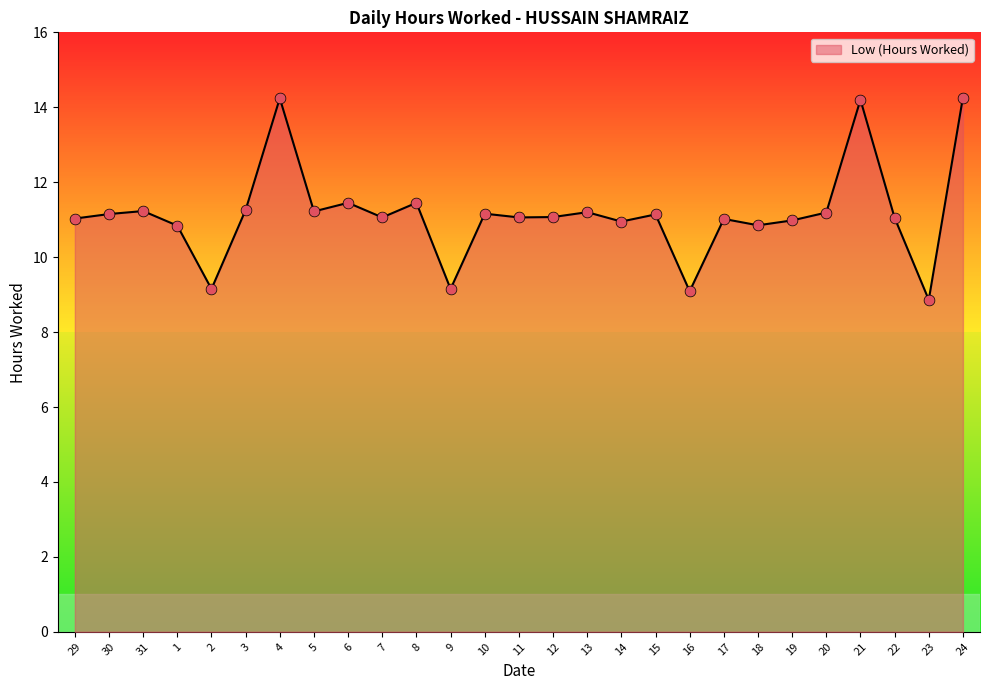

Between 5 and 1, which is larger?

5